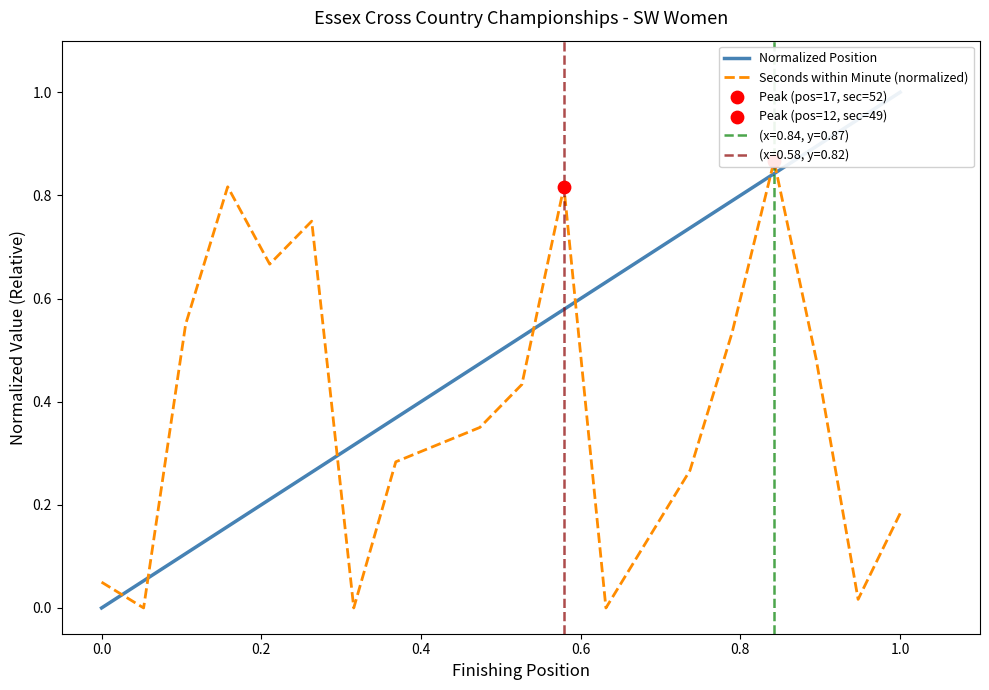

Which series reaches the maximum Y coordinate?

Normalized Position